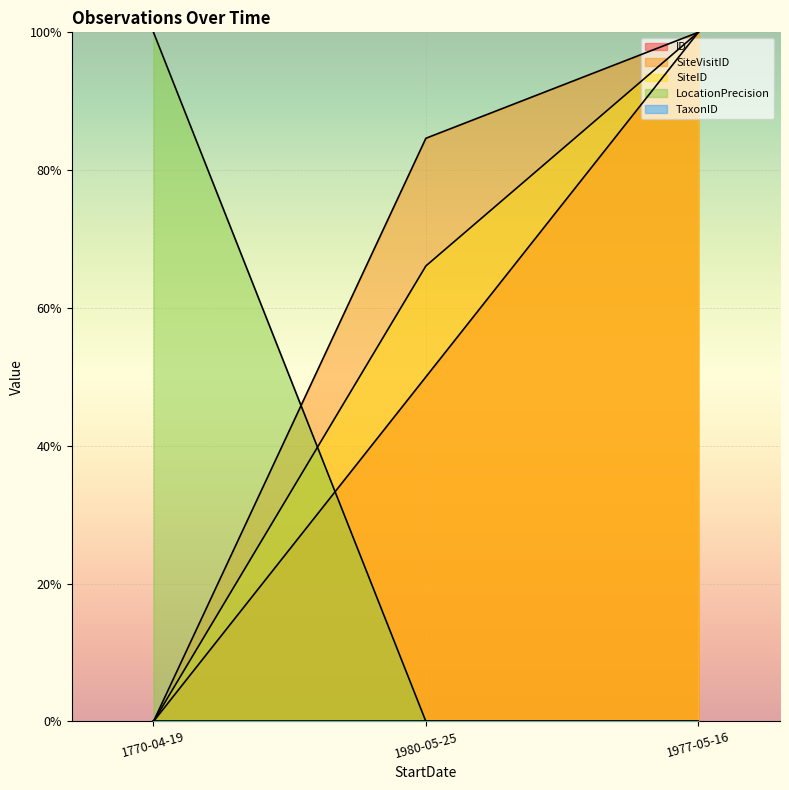

At which label is ID closest to 0?

1770-04-19